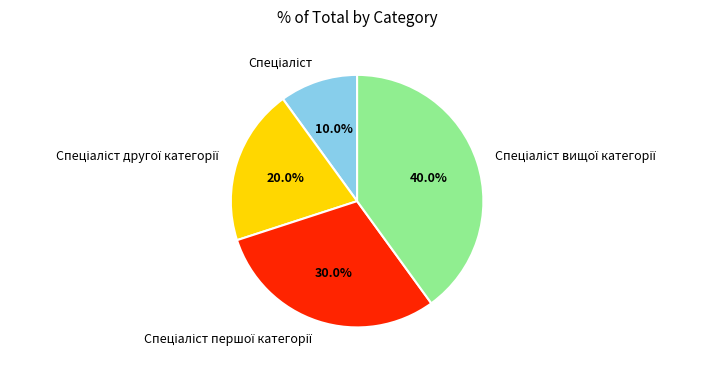

Is there any slice that represents more than half of the pie?

No